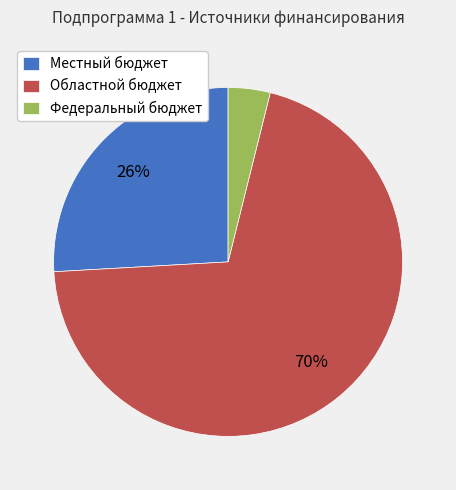

To the nearest percent, what portion does Федеральный бюджет represent?

4%